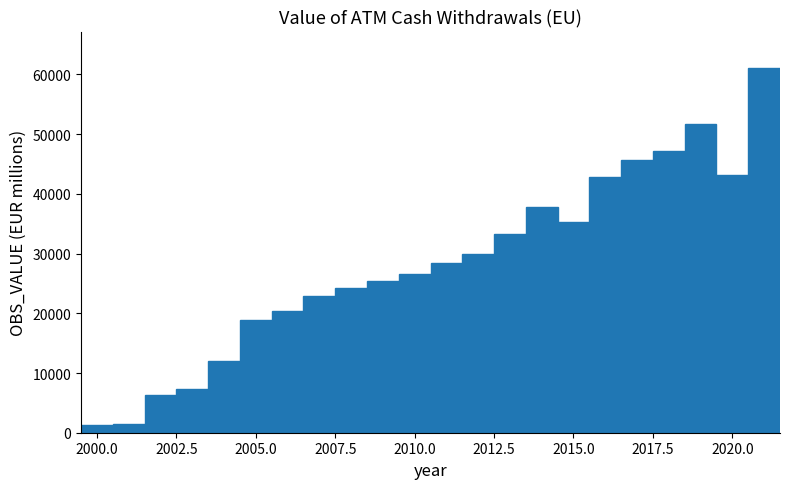

Read against the x-axis, roughly where is the centre of the tallest bar?

2021.0